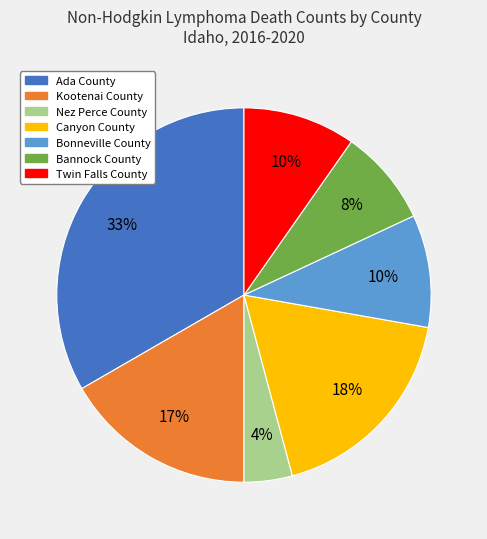

Is it true that Bannock County is 8% of the pie?

True